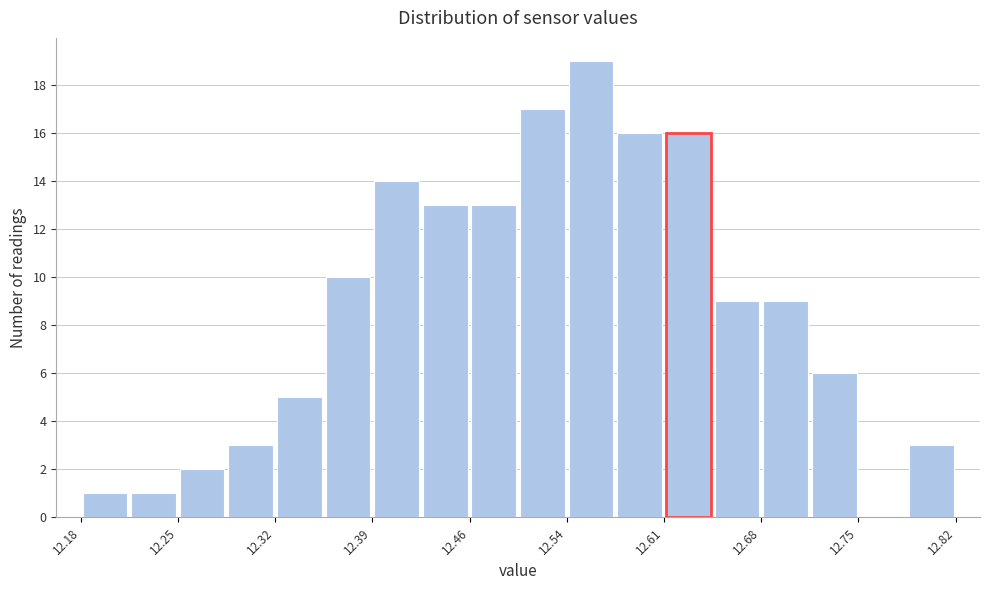

Around what value on the x-axis is the tallest bar? Give the approximate position of its centre, as read against the axis.

12.55